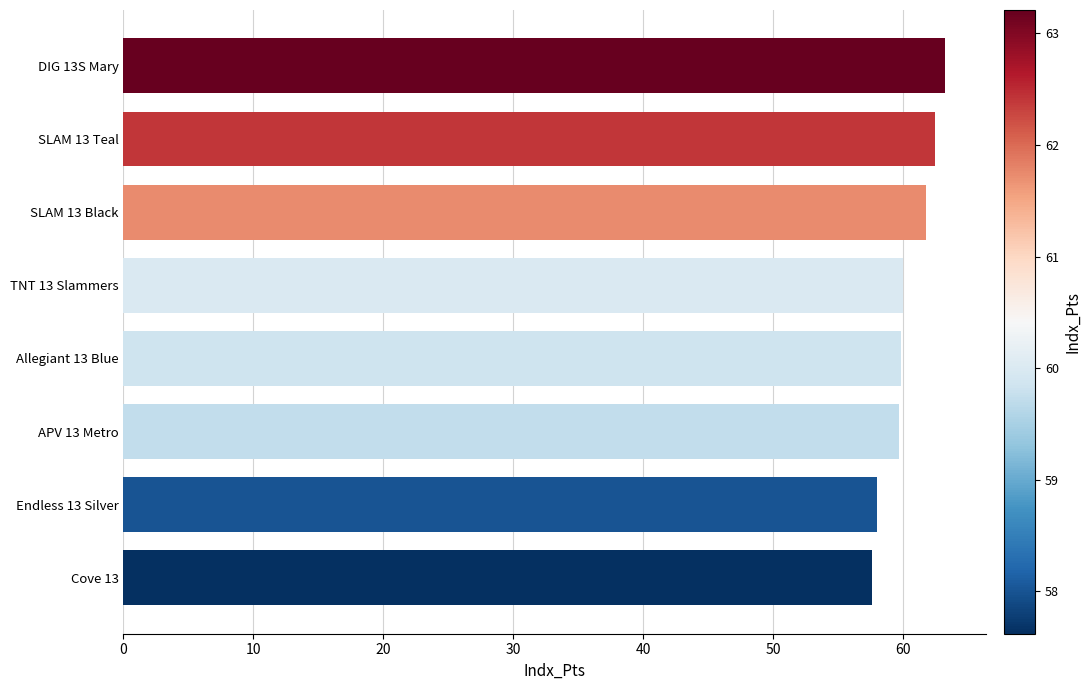

What is the sum of all values?

482.6